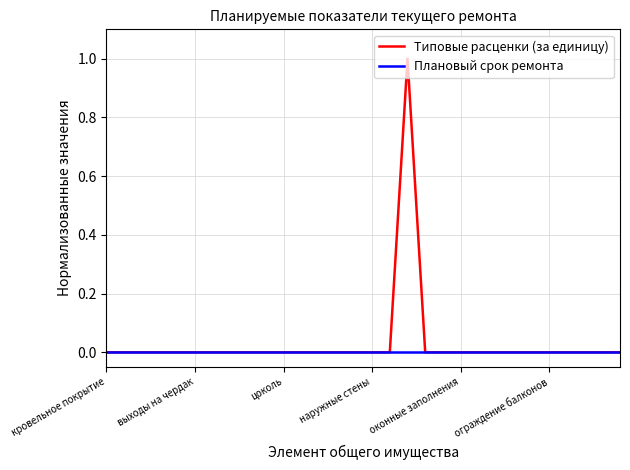

Which series has the largest range (max minus min)?

Типовые расценки (за единицу)